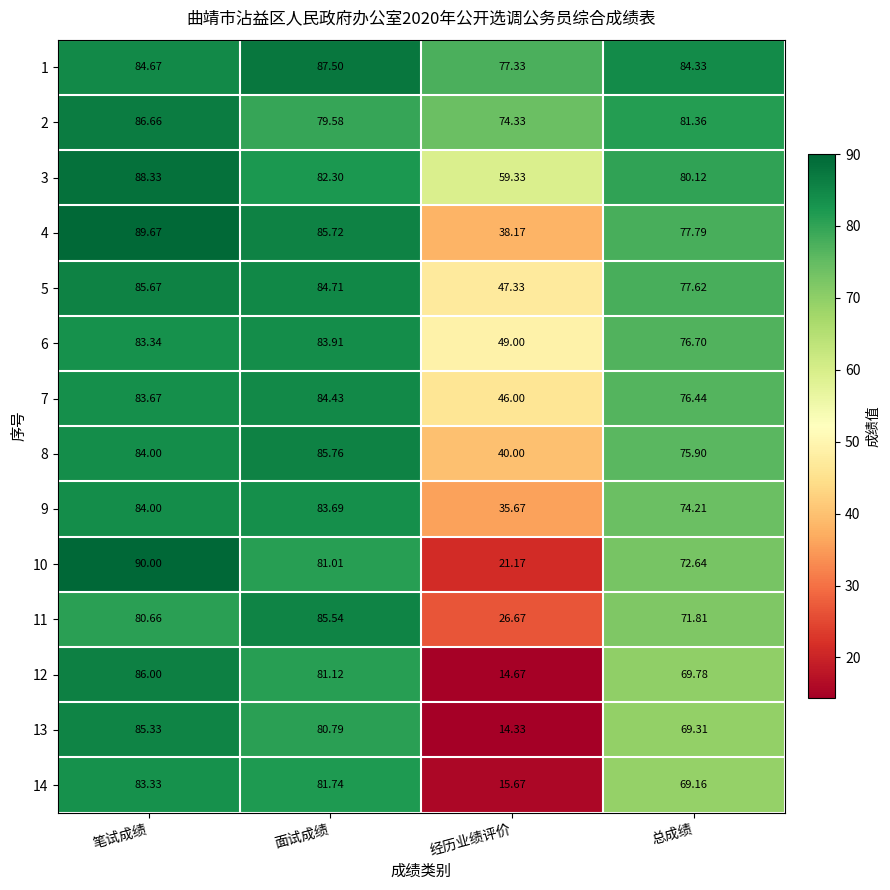

Where does the 4 series first go above 85?

笔试成绩